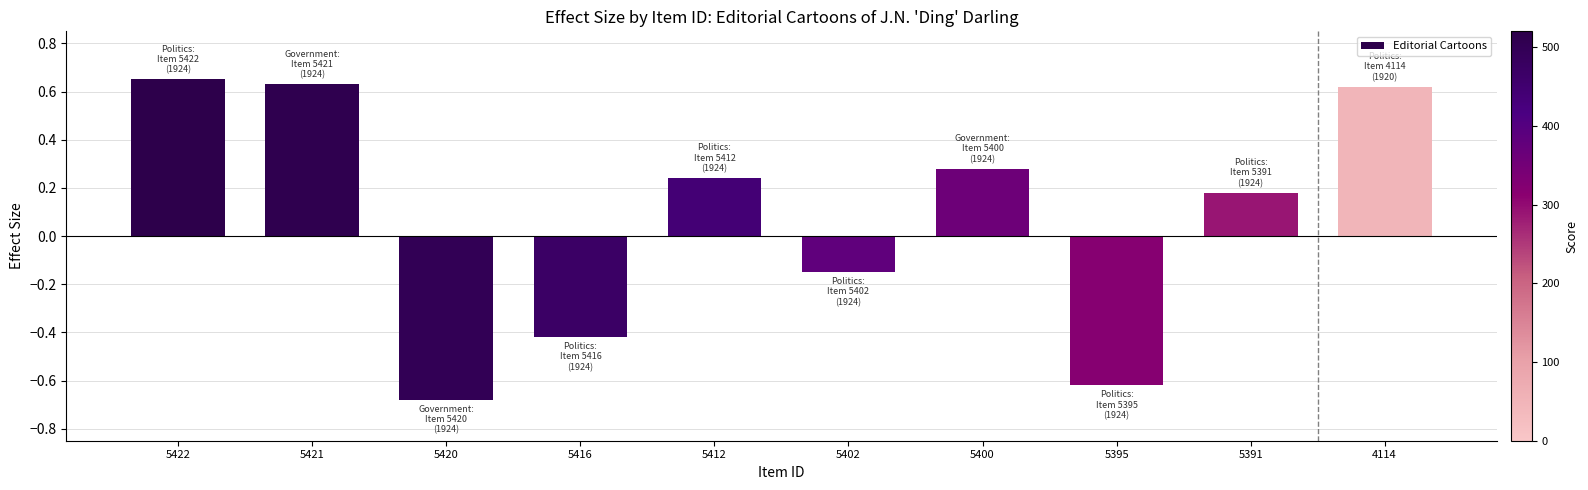

Is it true that the value at 5416 is -0.3?

False